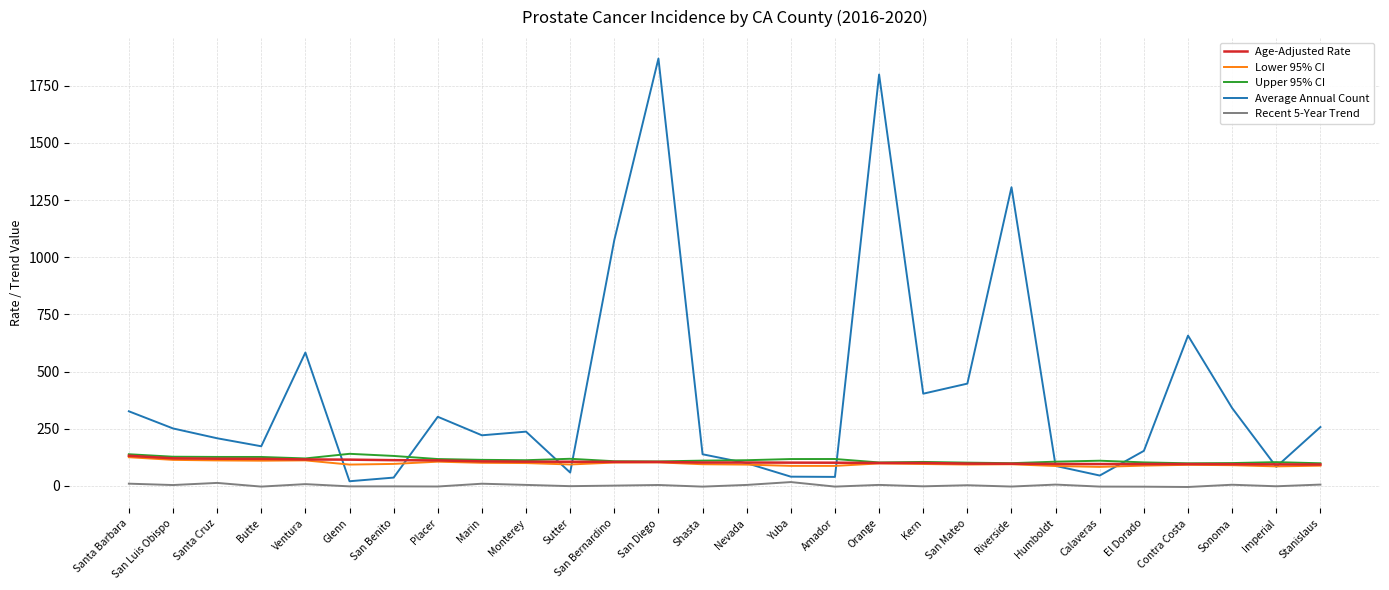

What is the sum of all Average Annual Count values?

11252.0